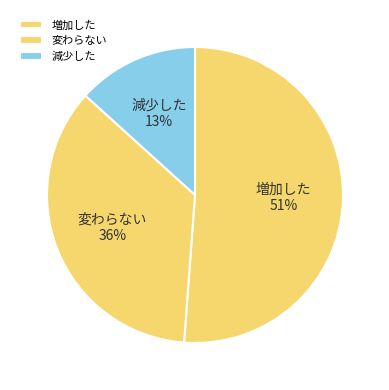

What percentage is the 変わらない slice, to the nearest percent?

36%